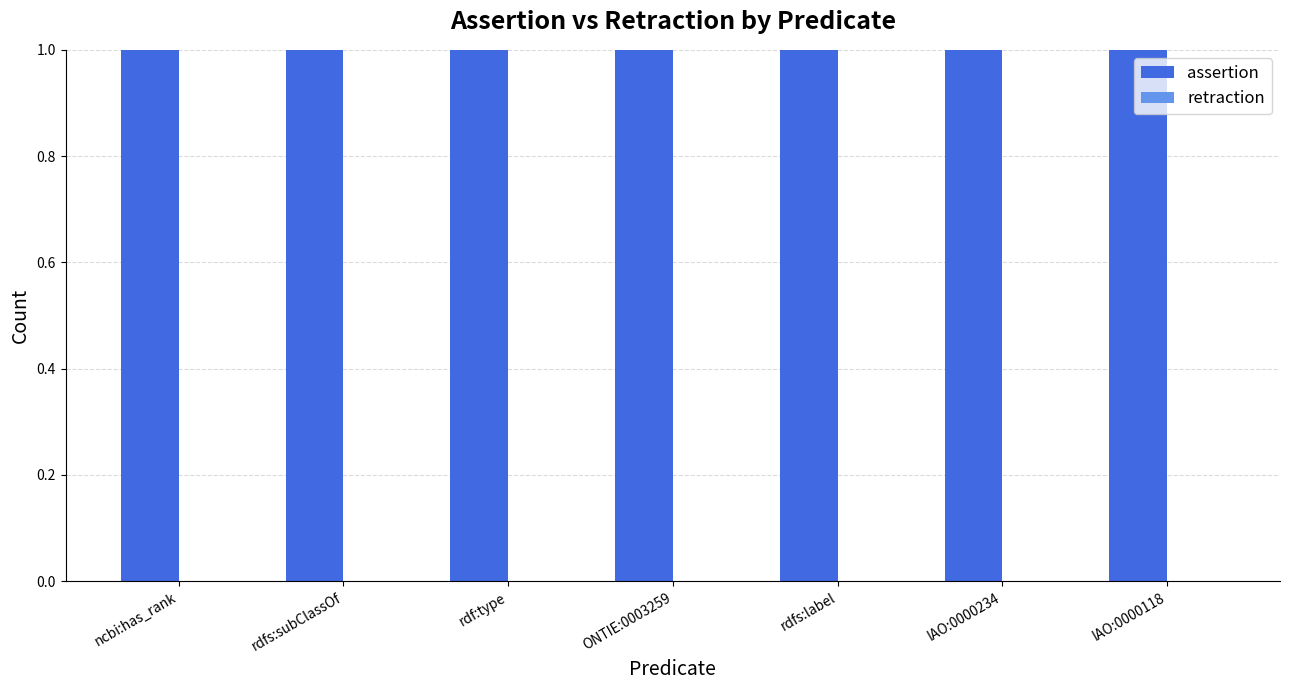

What are all the series names shown in the legend?

assertion, retraction